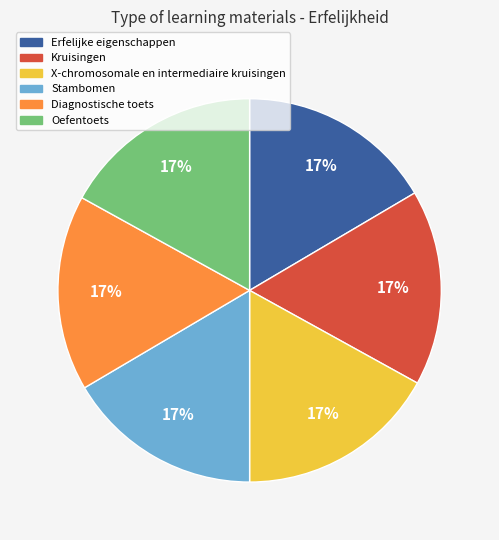

Does Stambomen represent more than half of the total?

No